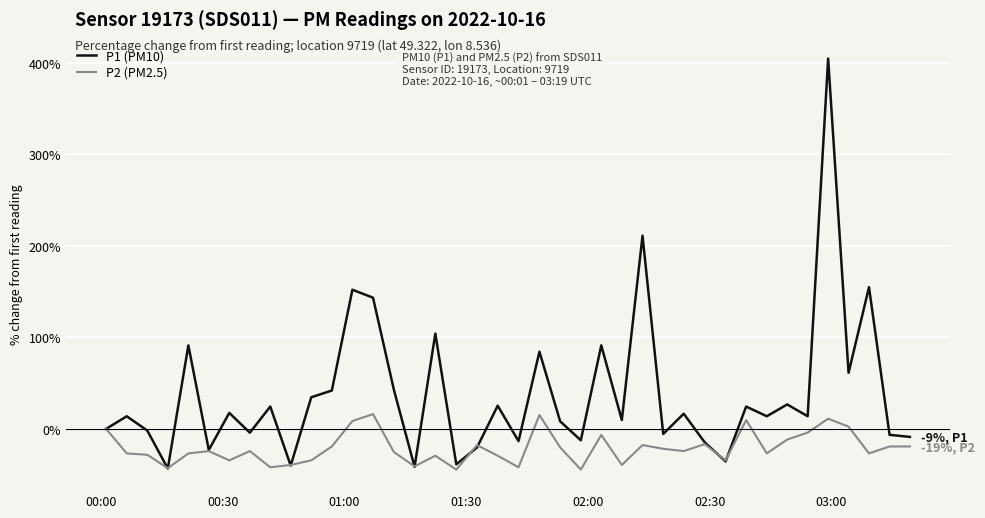

What is the difference between the maximum and minimum values in the P1 (PM10) series?

447.9